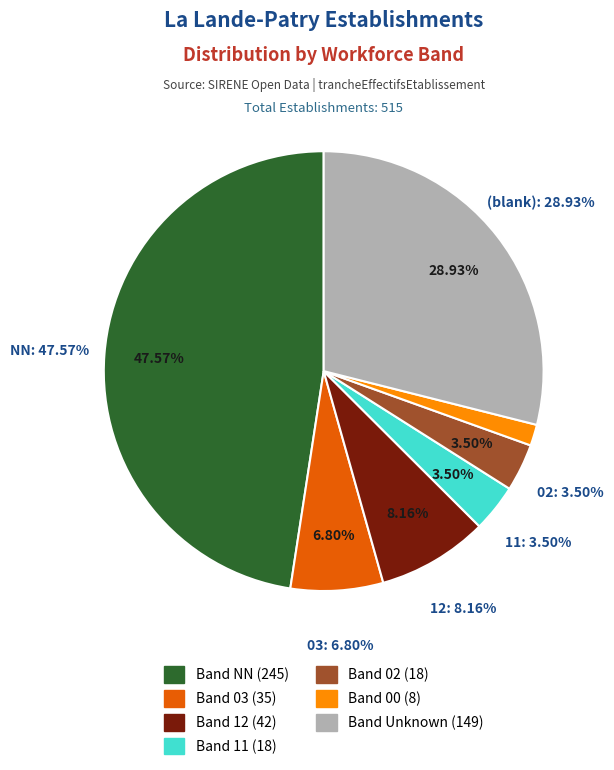

Is it true that 02 is 4% of the pie?

True